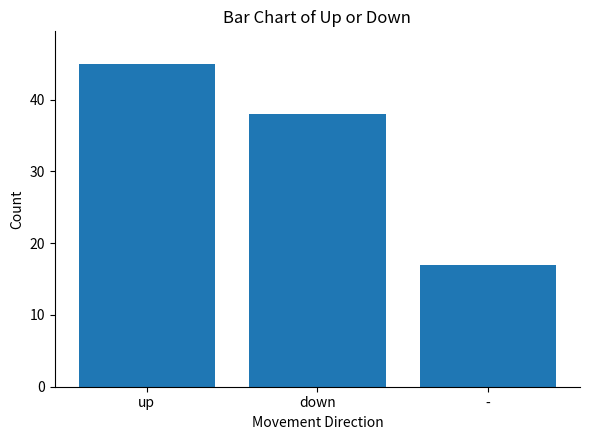

The value at up is 45. True or false?

True